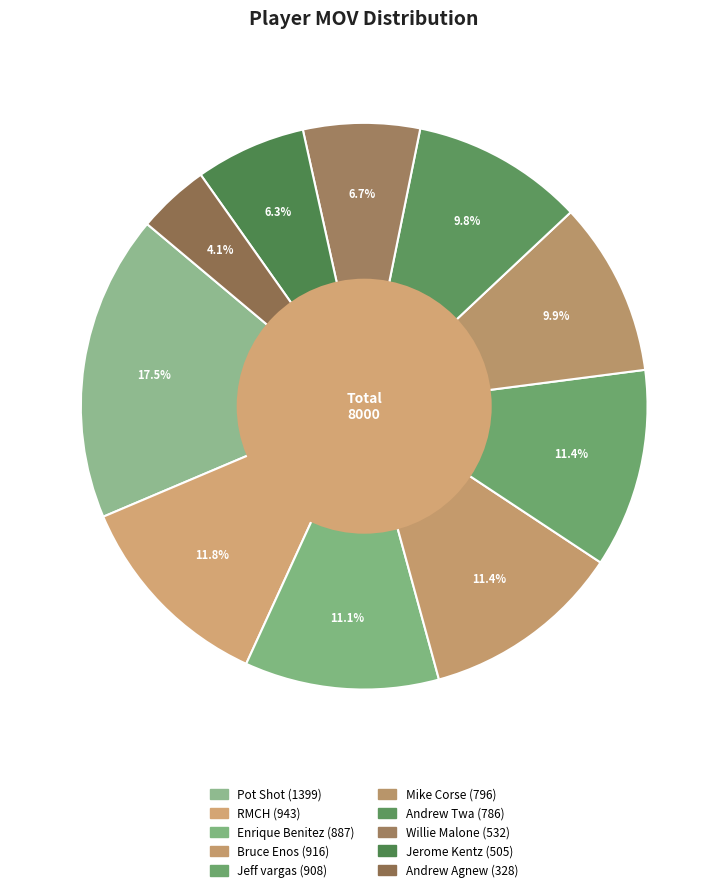

Does any single category account for the majority?

No